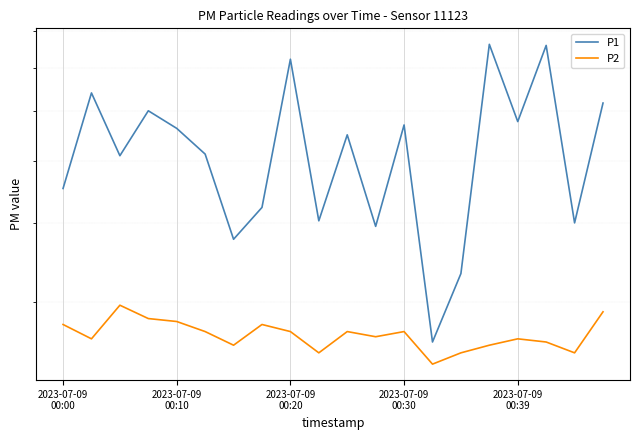

How many lines are shown in the chart?

2